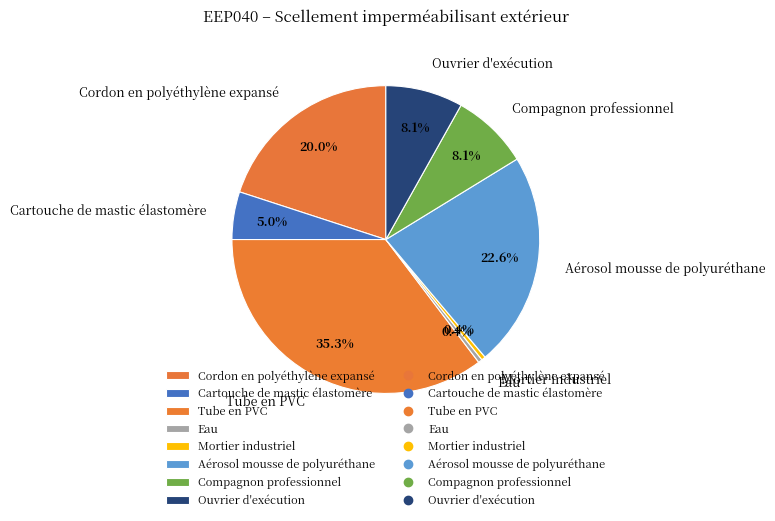

True or false: Tube en PVC accounts for 35% of the total.

True